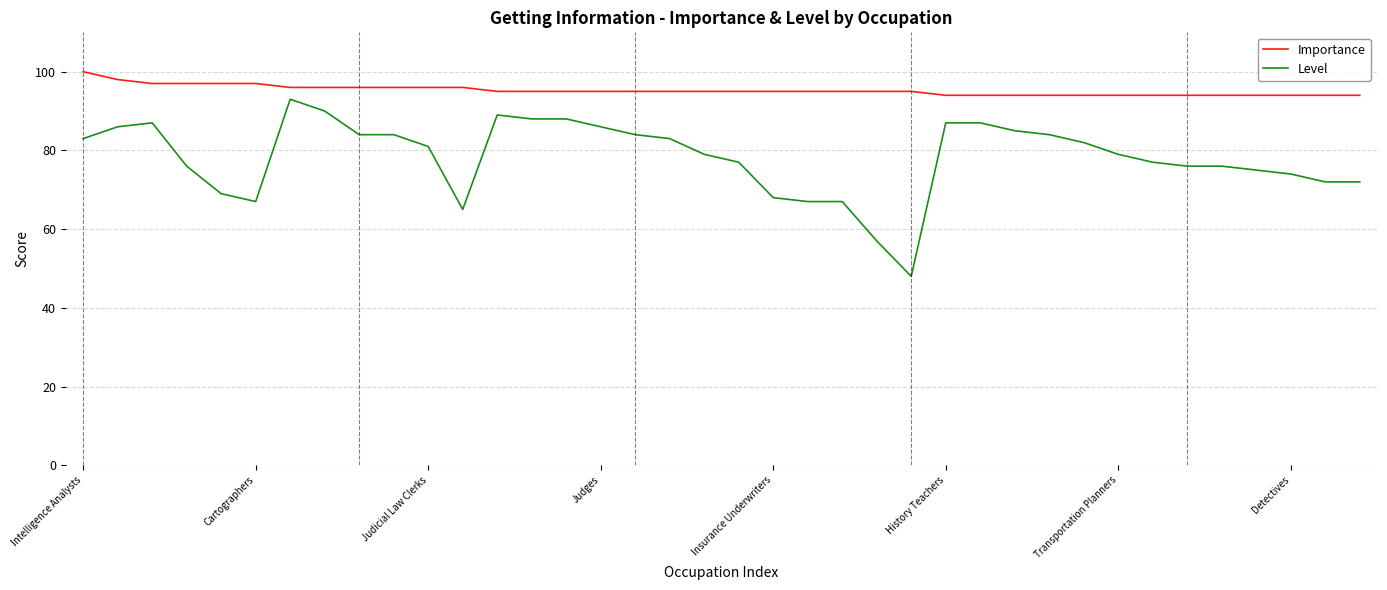

True or false: Importance and Level intersect in this chart.

False